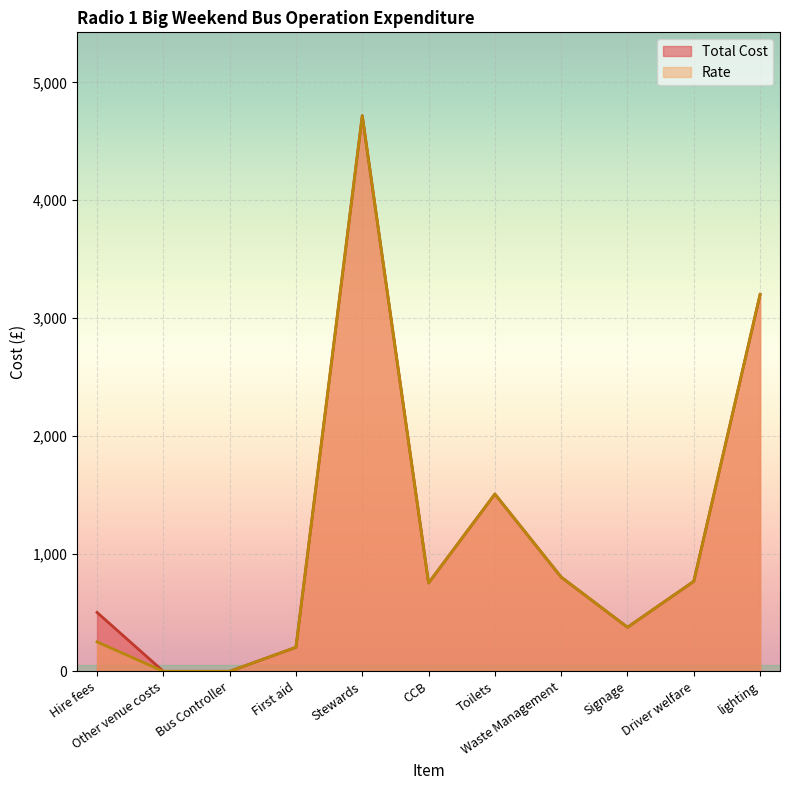

The Total Cost series shows 204.0 at First aid. True or false?

True